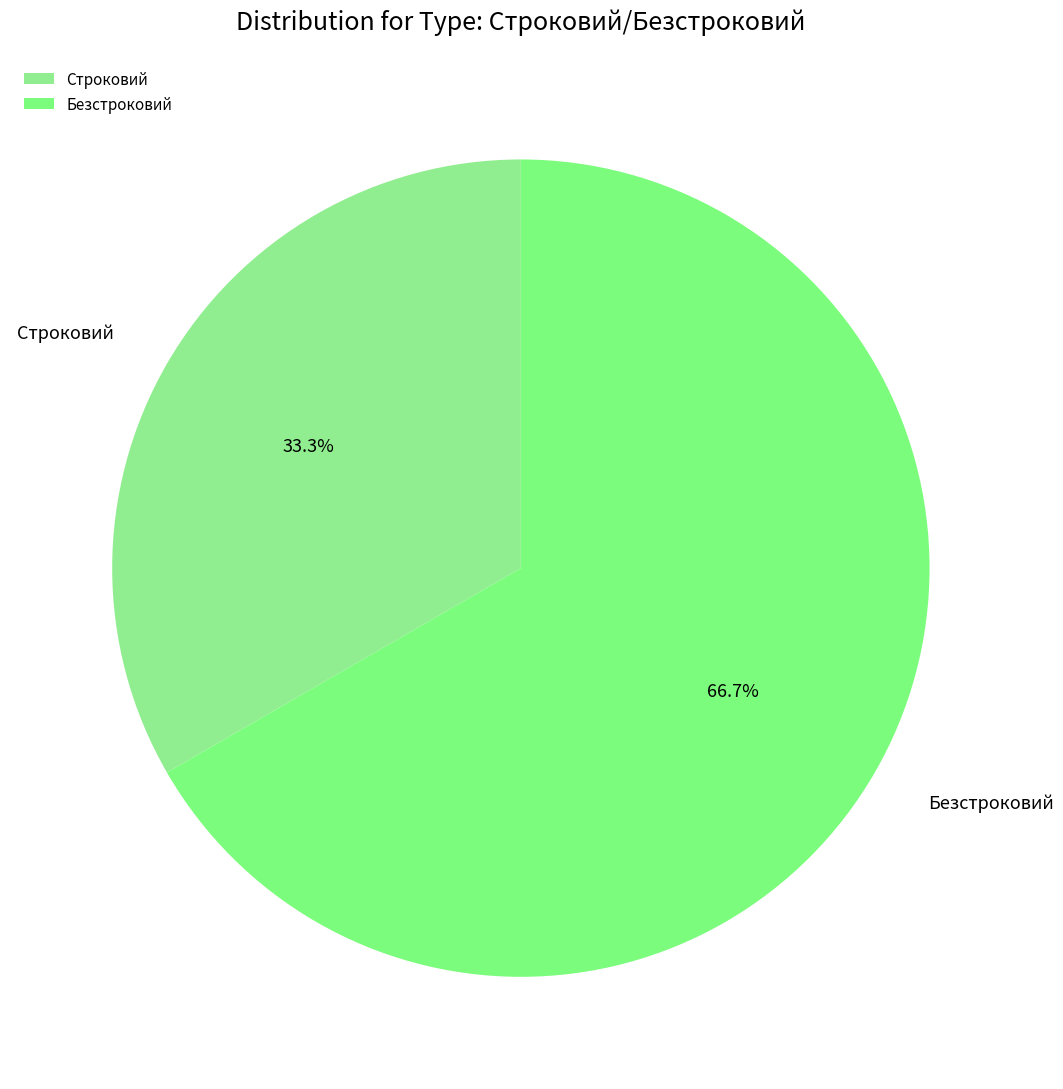

Is the sum of Строковий and Безстроковий greater than half?

Yes